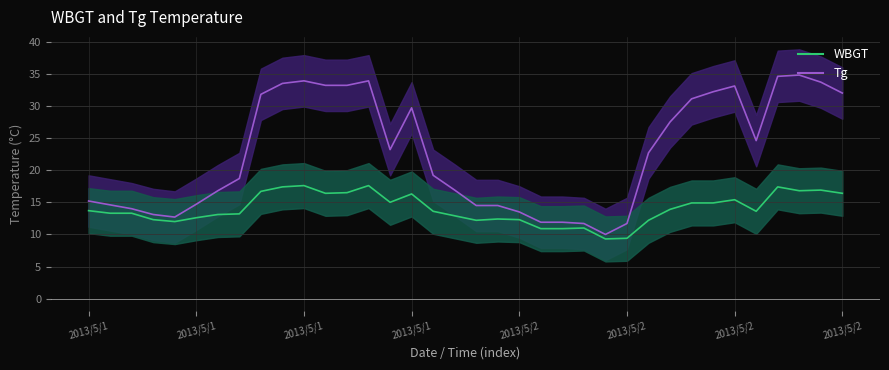

What is the smallest value displayed?

9.3